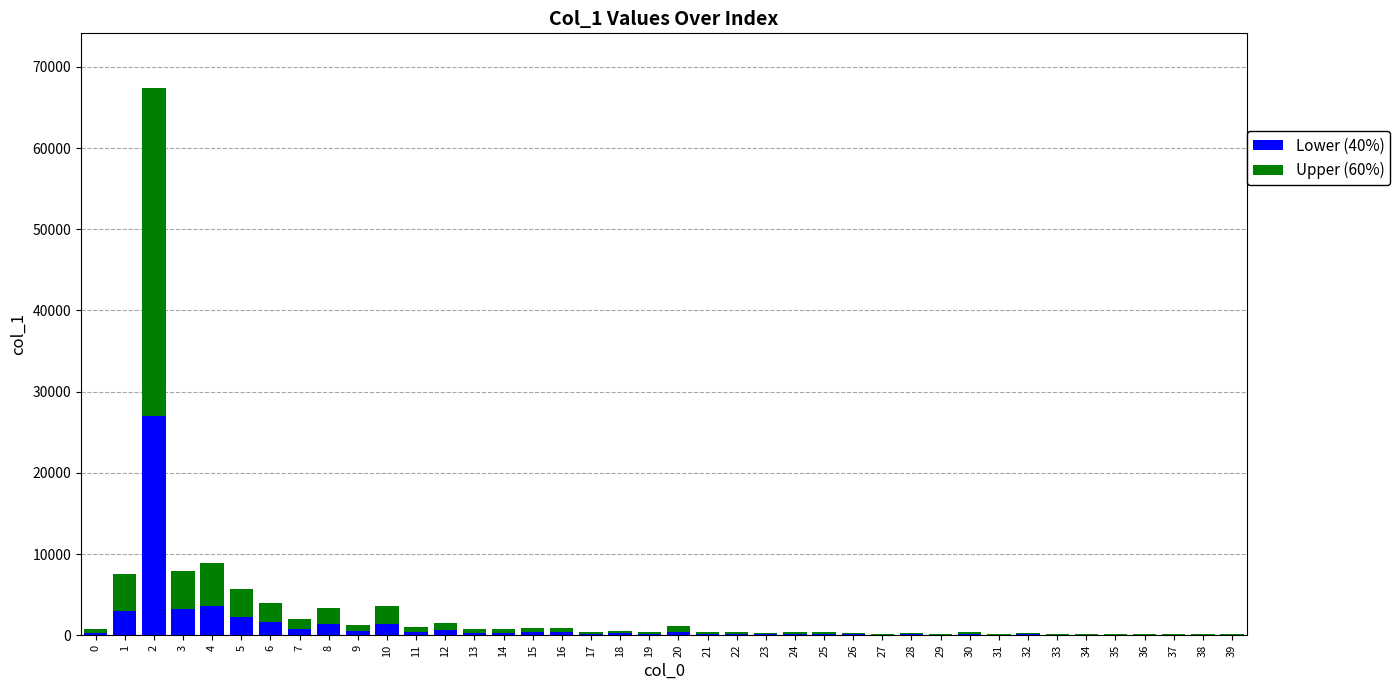

The value of Lower (40%) at 3 is 3168. True or false?

True